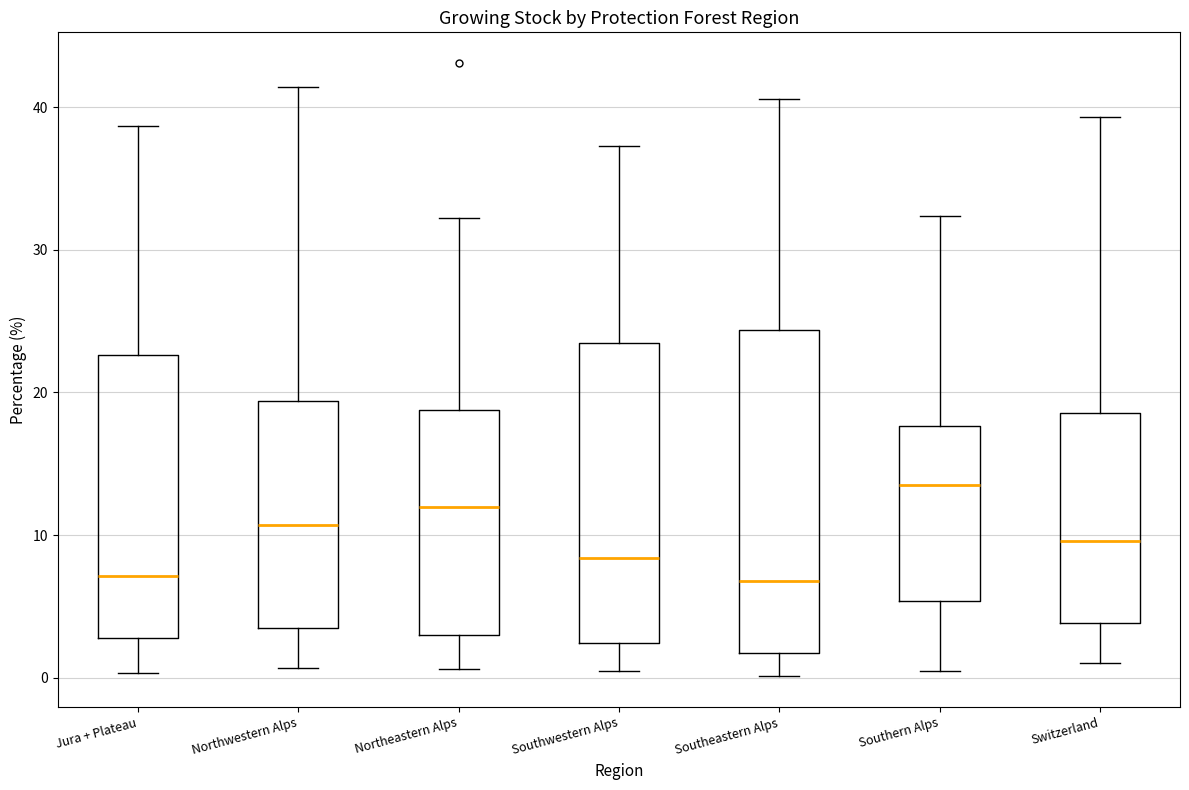

Reading left to right, read every box against the y-axis: the position of its median line, the range the box covers, and the ends of its whiskers. The values are not printed on the chart, so give them approximately, as read against the axis.

Jura + Plateau: median 7, box 3 to 23, whiskers 0 to 39
Northwestern Alps: median 11, box 4 to 19, whiskers 1 to 41
Northeastern Alps: median 12, box 3 to 19, whiskers 1 to 32
Southwestern Alps: median 8, box 2 to 24, whiskers 1 to 37
Southeastern Alps: median 7, box 2 to 24, whiskers 0 to 41
Southern Alps: median 14, box 5 to 18, whiskers 1 to 32
Switzerland: median 10, box 4 to 19, whiskers 1 to 39